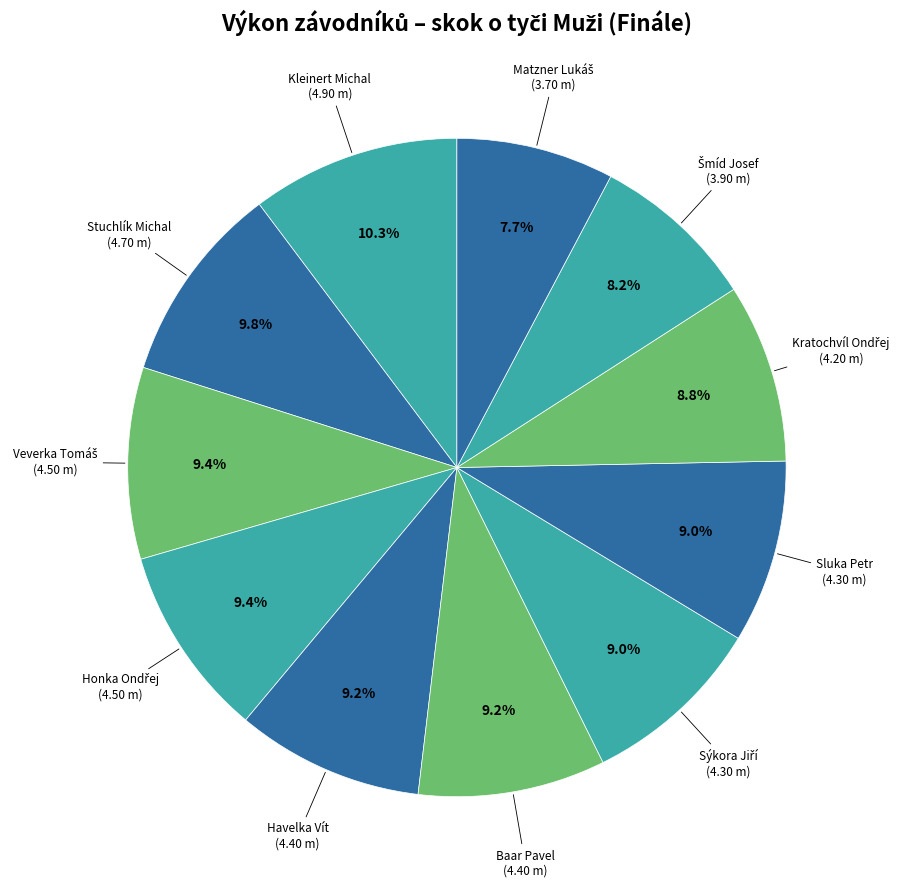

Is there a majority slice in this chart?

No